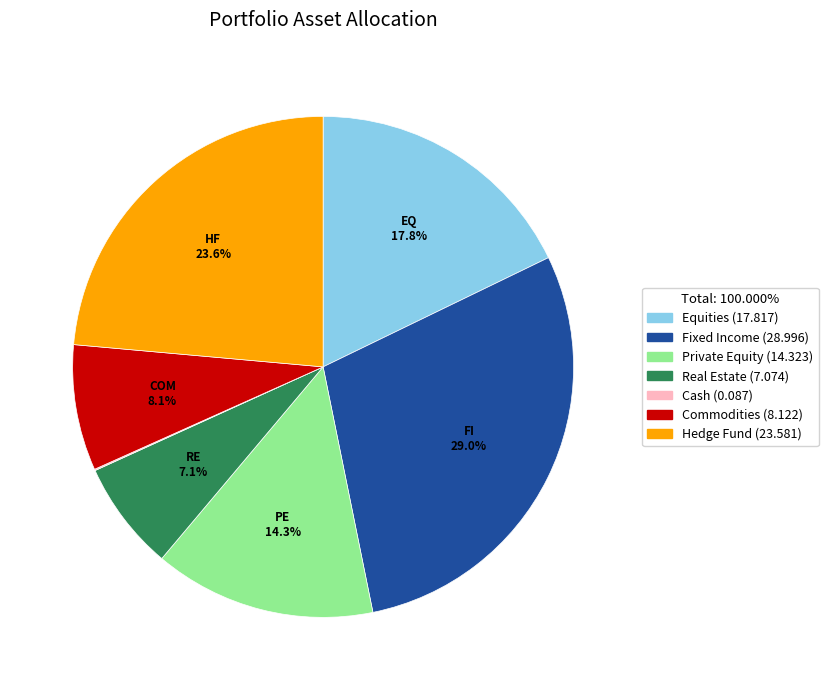

What percentage is the Equities slice, to the nearest percent?

18%